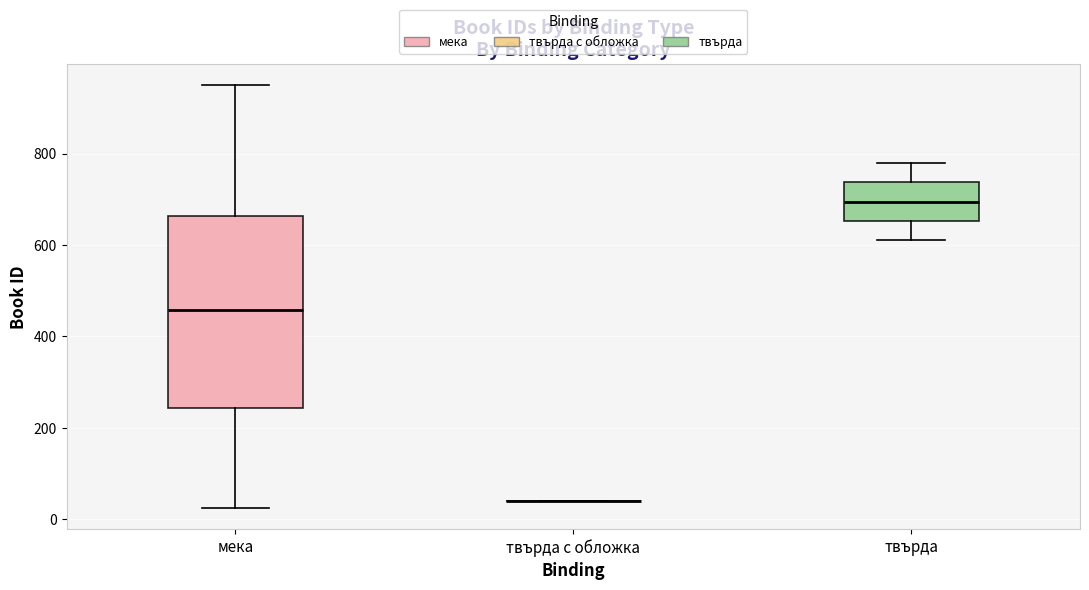

Reading left to right, transcribe this box plot: for each box, give where its median line is, the range the box spans, and where its two whiskers end, as read against the y-axis. The values are not printed on the chart, so give them approximately, as read against the axis.

мека: median 460, box 240 to 660, whiskers 20 to 960
твърда с обложка: box collapsed to a line at 40, whiskers 40 to 40
твърда: median 700, box 660 to 740, whiskers 620 to 780